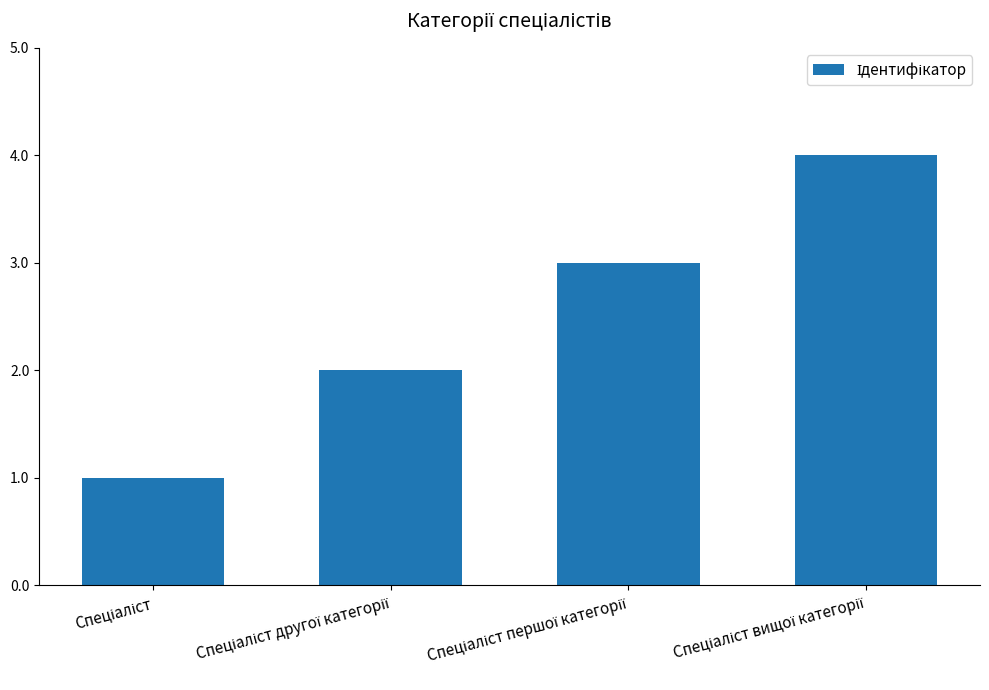

What is the difference between the maximum and minimum values?

3